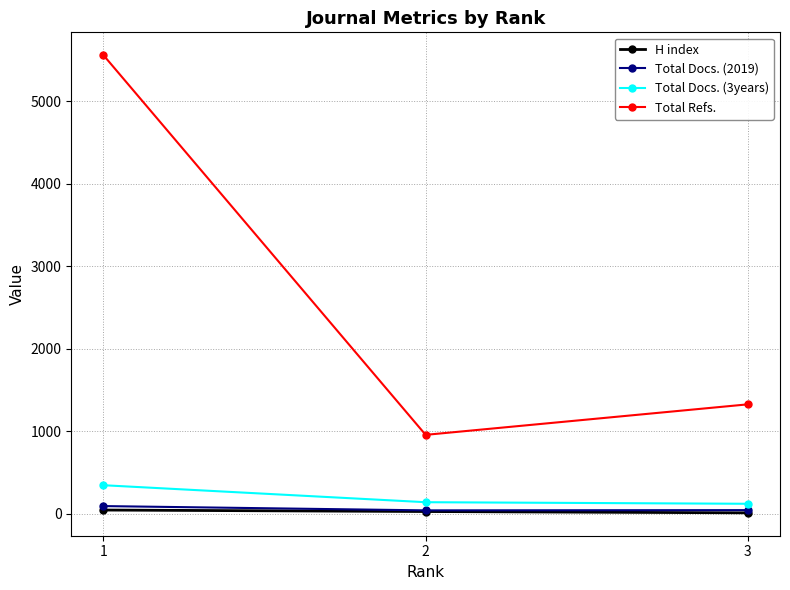

How many values in the Total Docs. (2019) series are below 43?

1